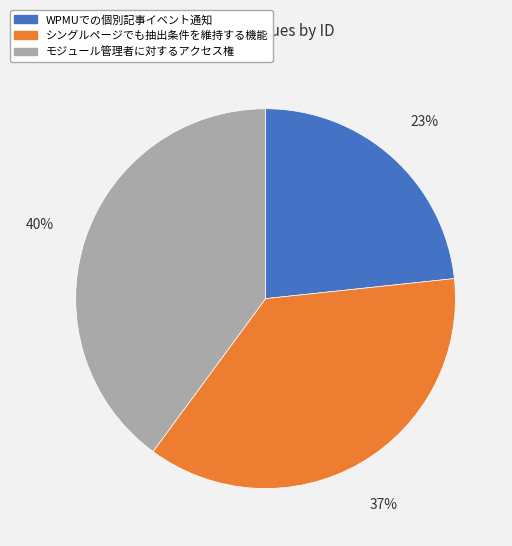

How many slices are in this pie chart?

3